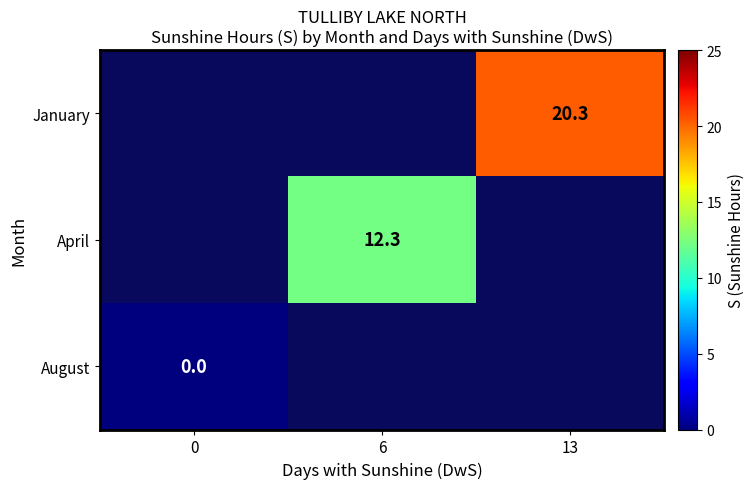

The value of January at 13 is 20.3. True or false?

True